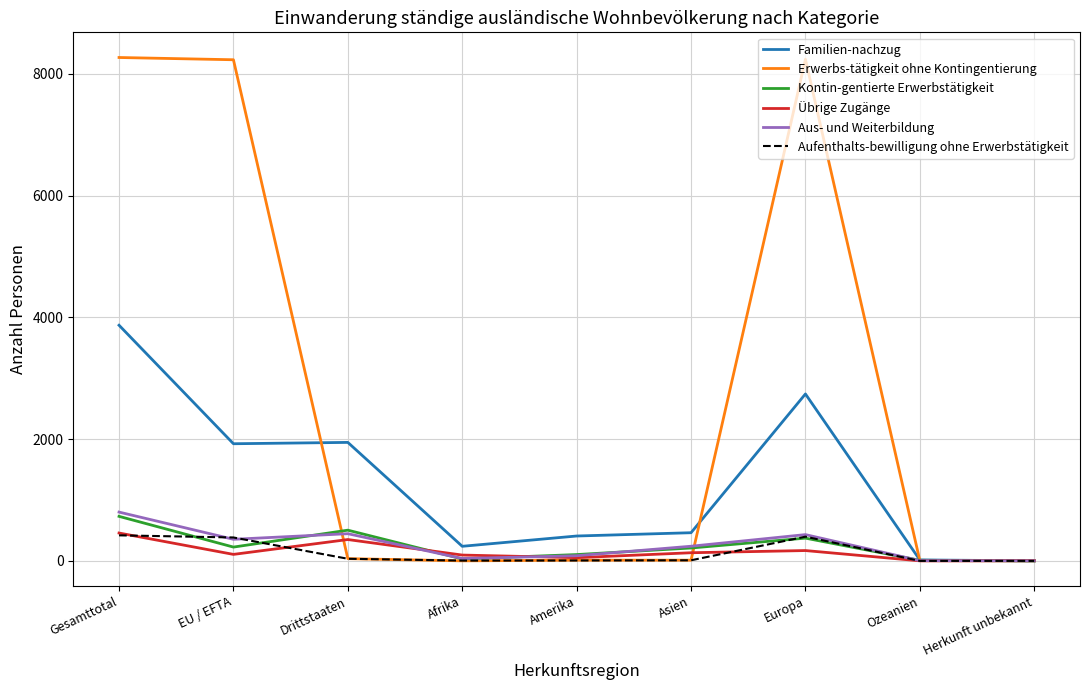

The Familien-nachzug series shows 2058 at Gesamttotal. True or false?

False